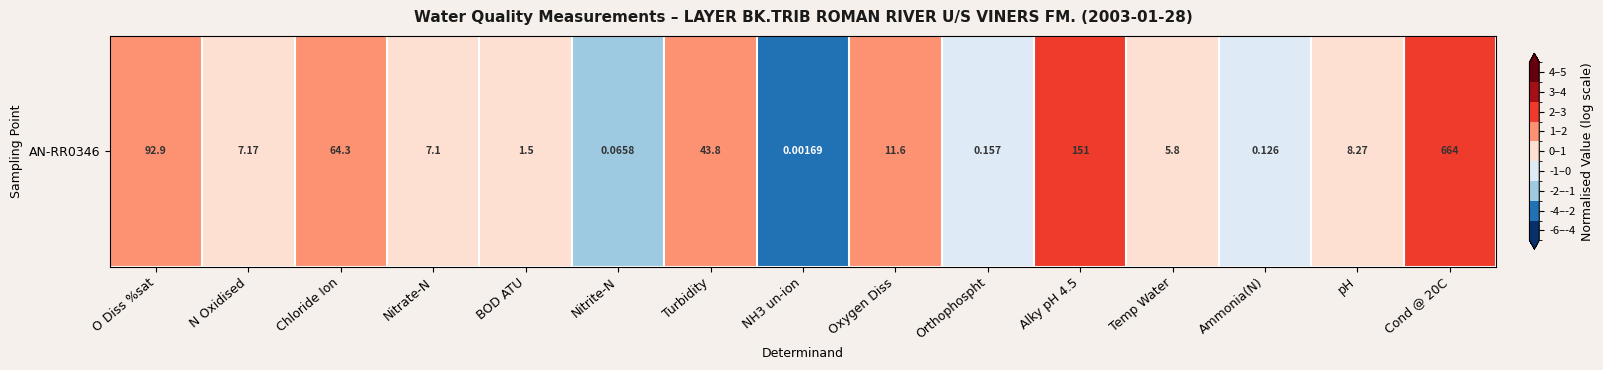

What is the average value?

0.6